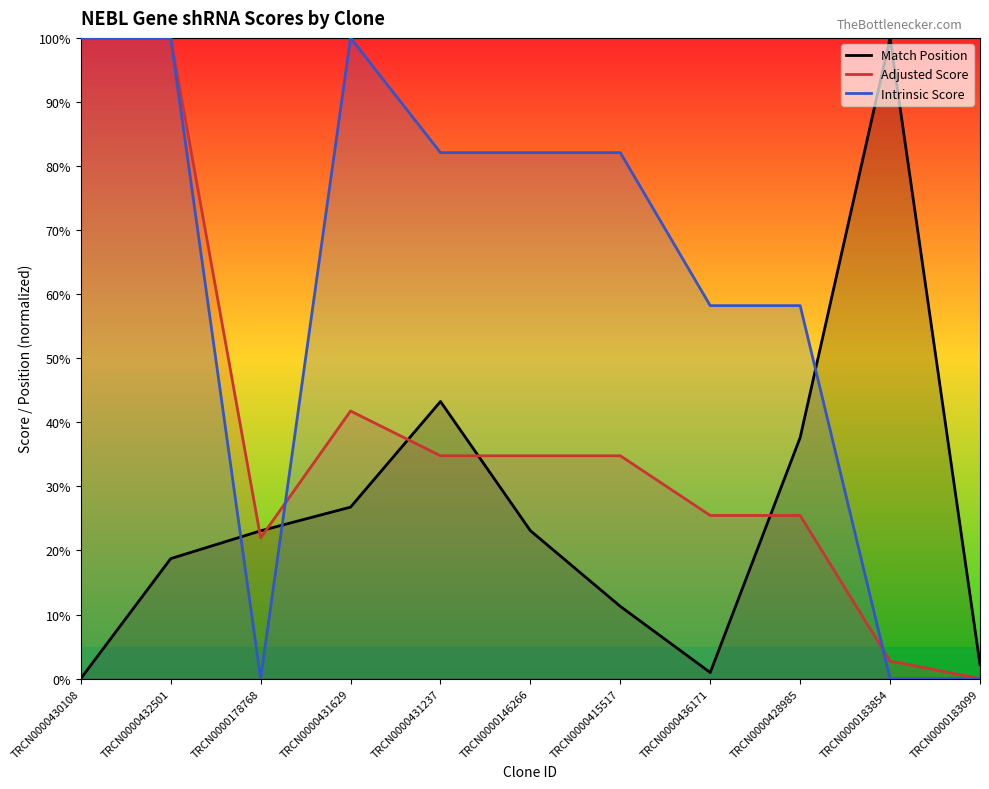

True or false: Match Position has more than 1 points higher than both neighbors.

True